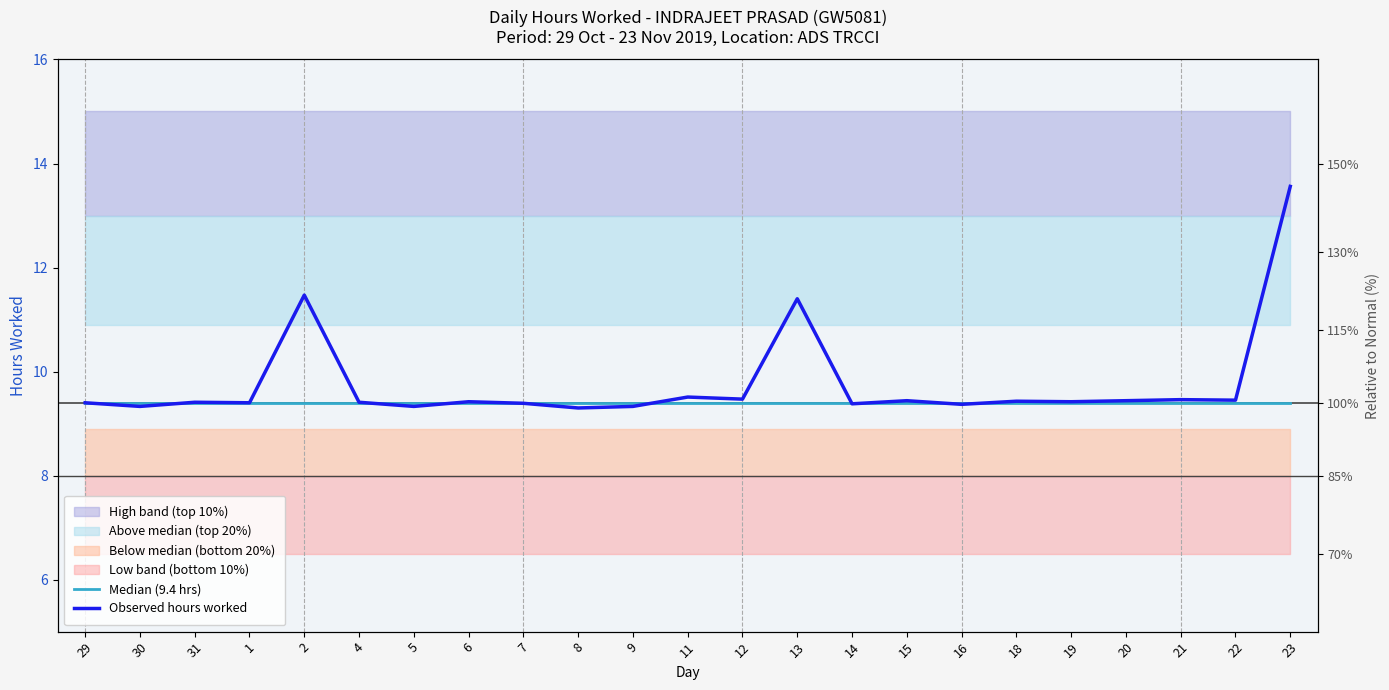

What is the approximate value of Observed hours worked at 8?

9.3